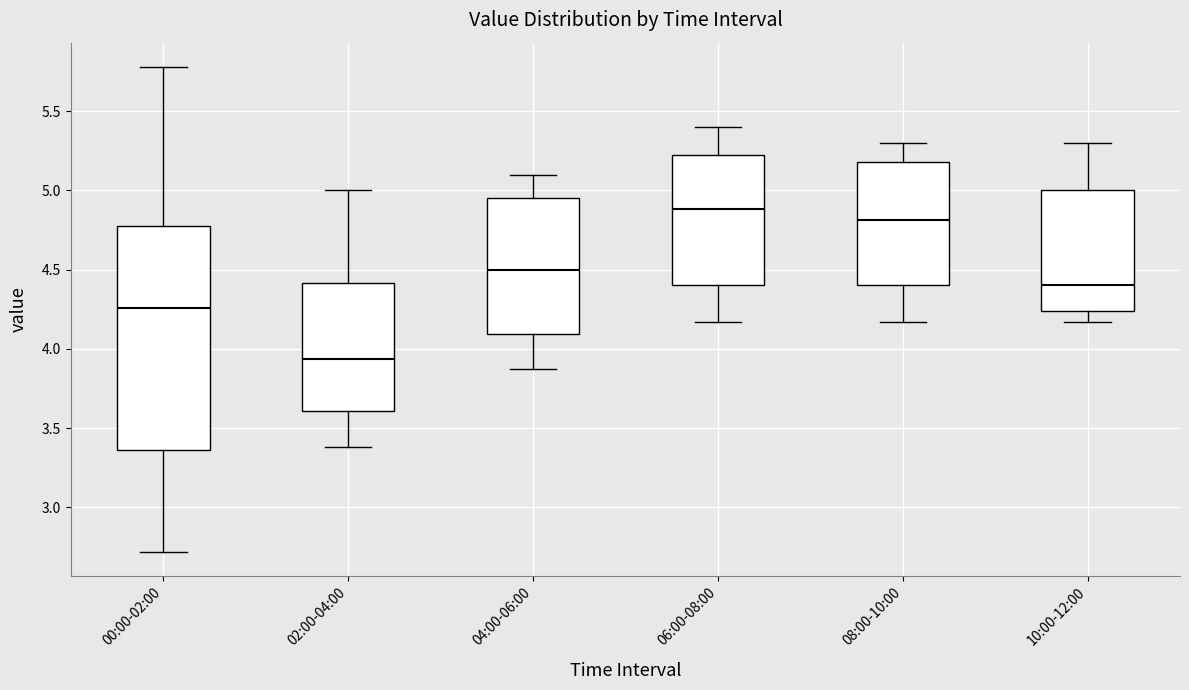

Comparing the boxes themselves (not the whiskers), which one is the tallest?

00:00-02:00